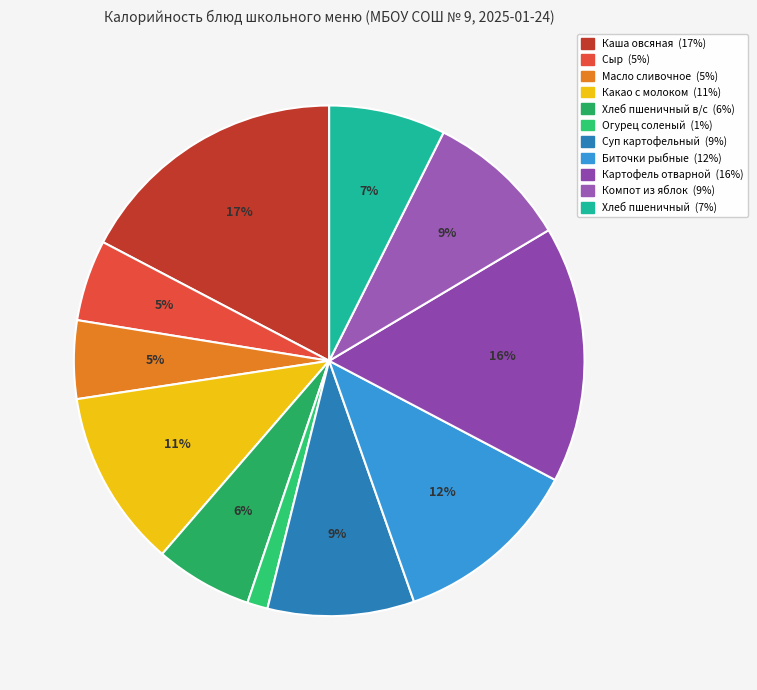

How many slices are in this pie chart?

11